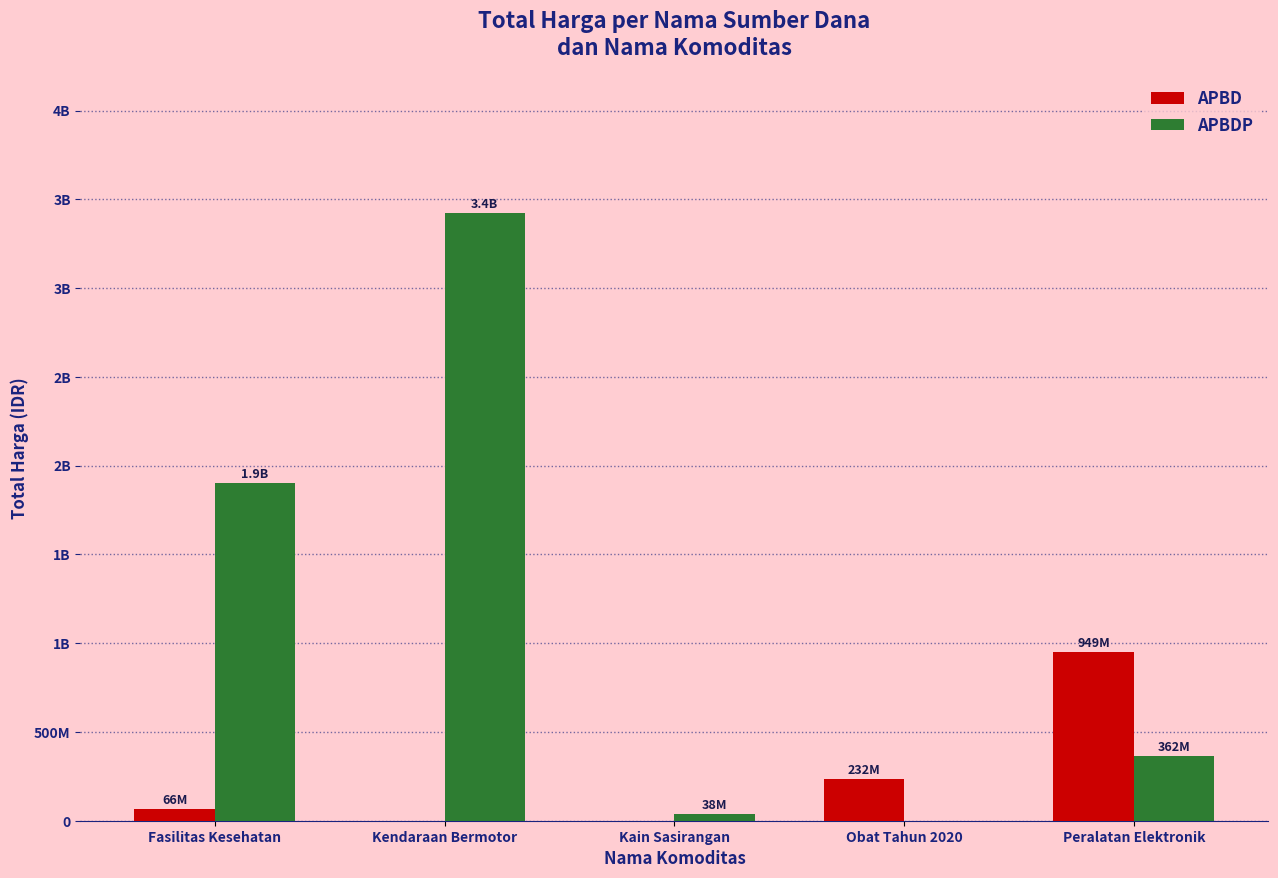

Between Fasilitas Kesehatan and Peralatan Elektronik, which series saw the biggest shift?

APBDP